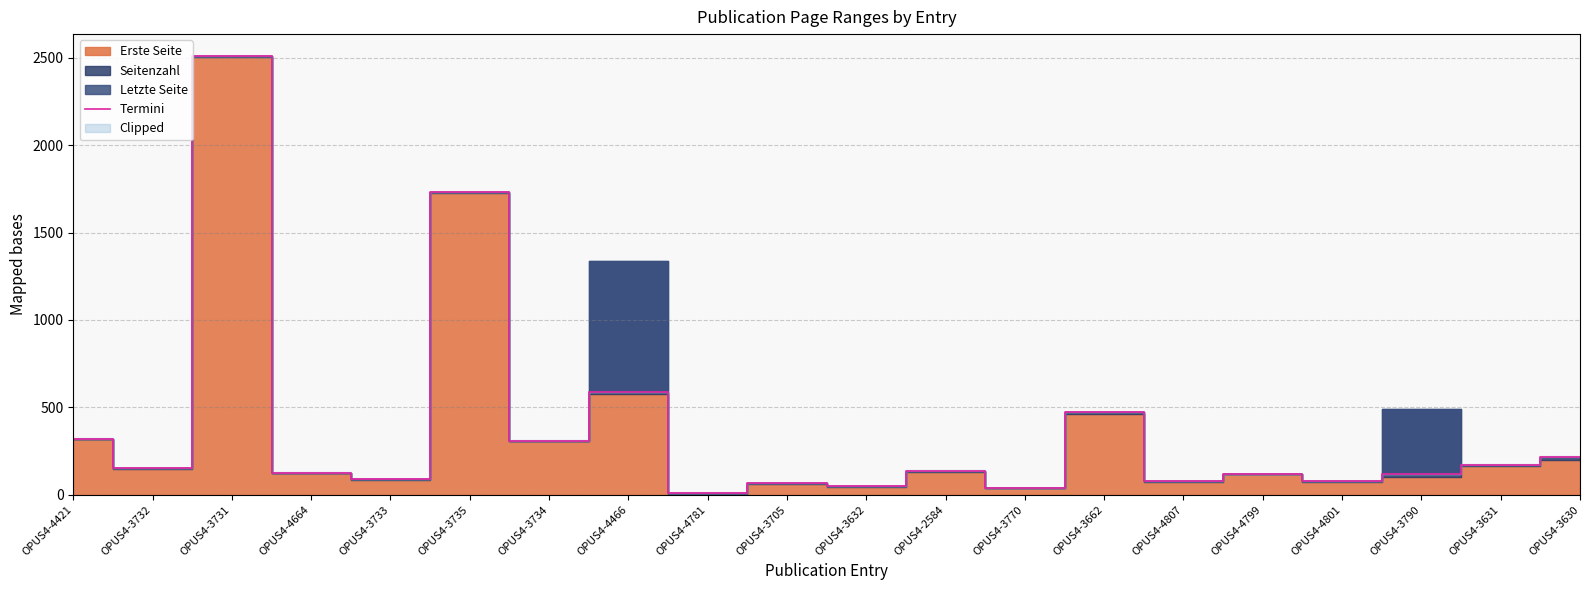

What position from the left is OPUS4-3733?

5